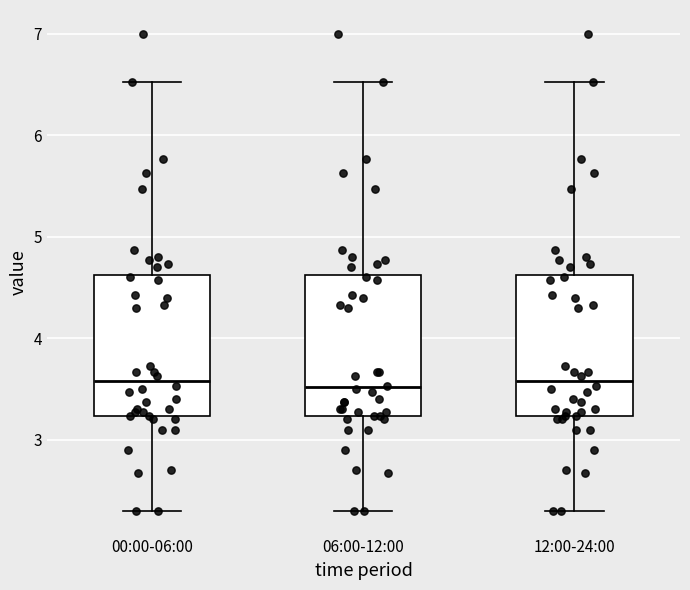

Reading left to right, read every box against the y-axis: the position of its median line, the range the box covers, and the ends of its whiskers. The values are not printed on the chart, so give them approximately, as read against the axis.

00:00-06:00: median 3.6, box 3.2 to 4.6, whiskers 2.3 to 6.5
06:00-12:00: median 3.5, box 3.2 to 4.6, whiskers 2.3 to 6.5
12:00-24:00: median 3.6, box 3.2 to 4.6, whiskers 2.3 to 6.5